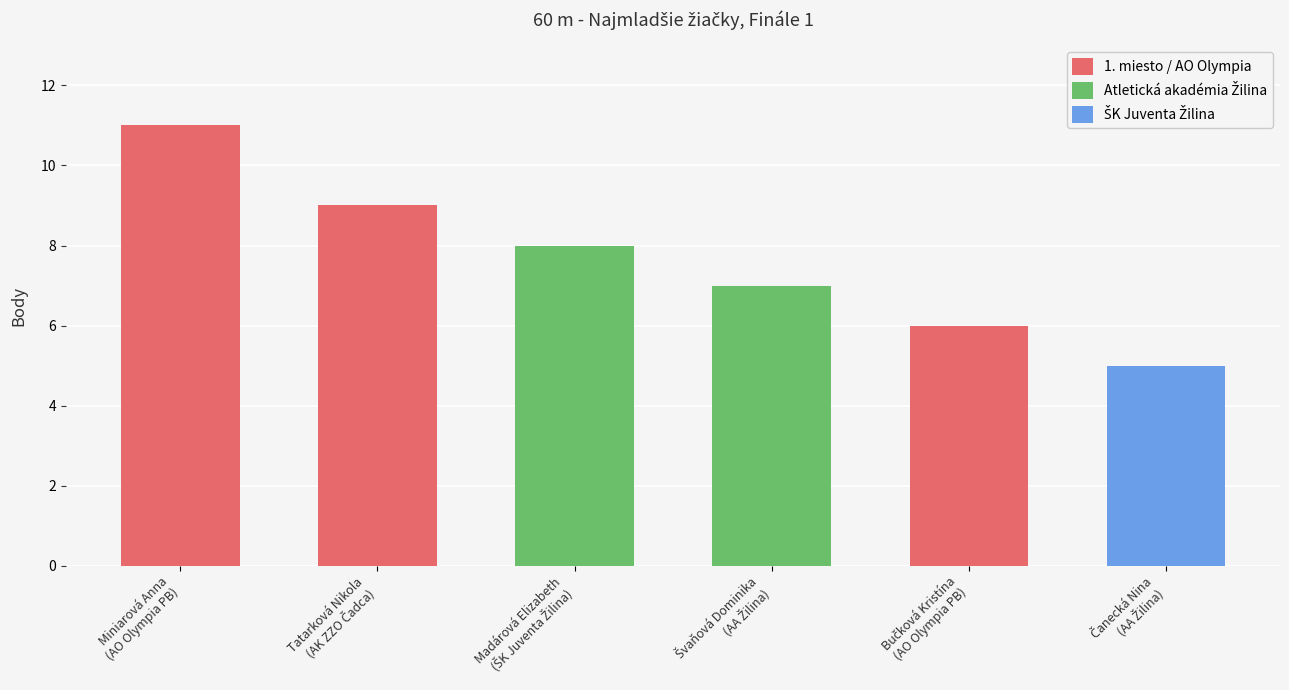

At which category does the chart reach its minimum across all series?

Atletická akadémia Žilina (Čanecká)